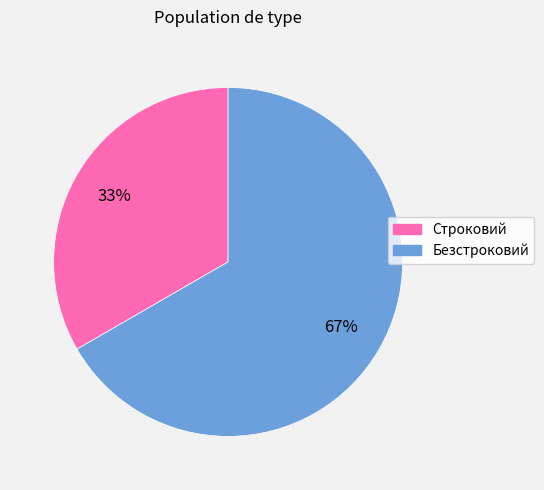

What is the ratio of the value at Безстроковий to the value at Строковий?

2.0